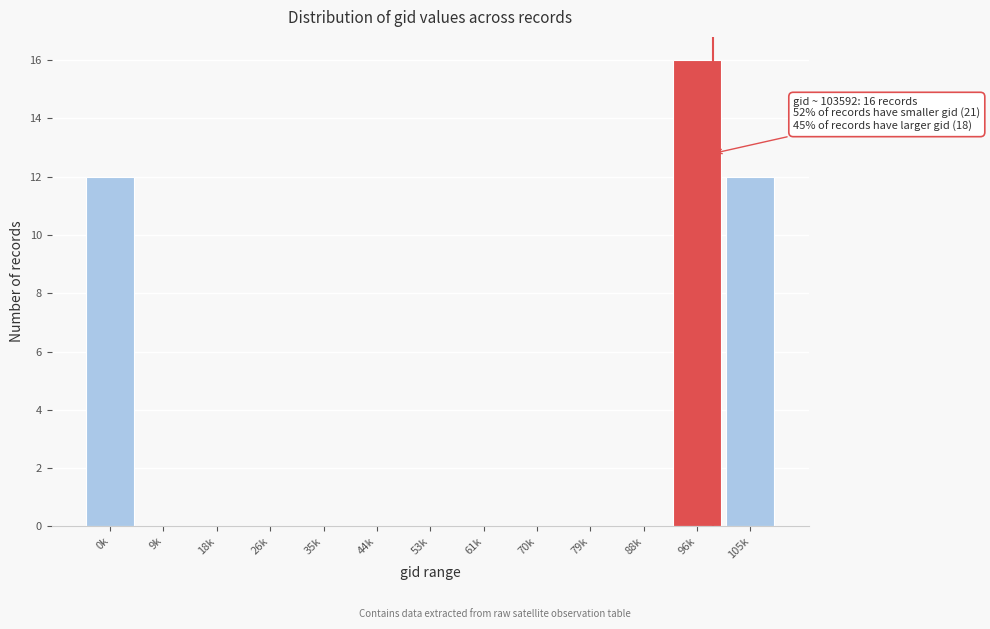

Reading left to right, transcribe all the data shown in this chart.

0k=12	9k=0	18k=0	26k=0	35k=0	44k=0	53k=0	61k=0	70k=0	79k=0	88k=0	96k=16	105k=12